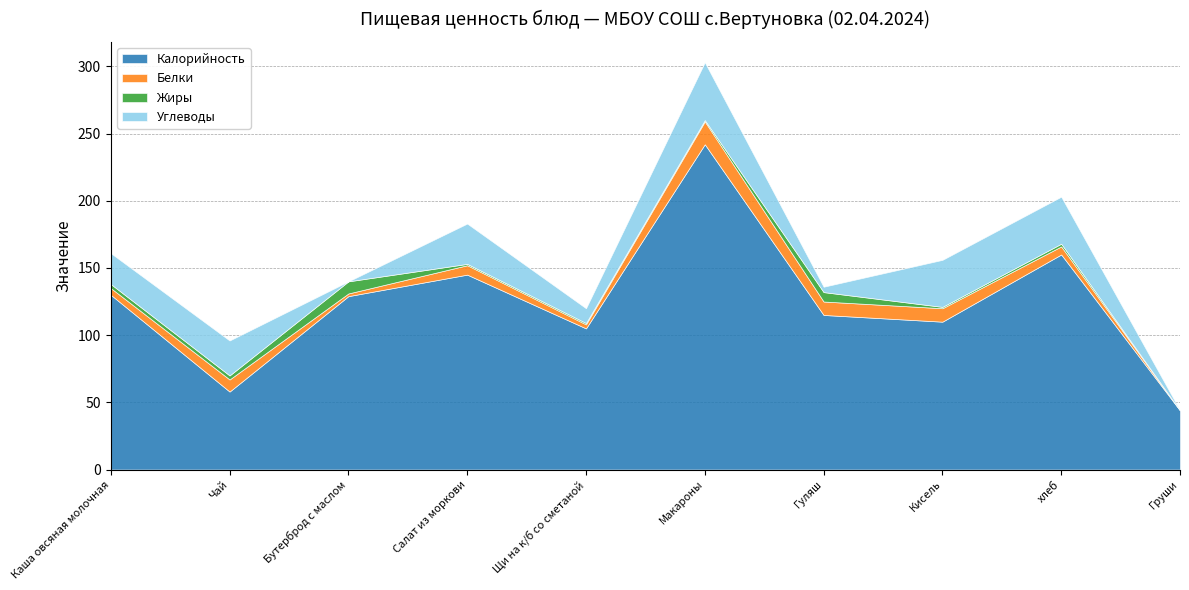

Which category has the highest value in the Жиры series?

Бутерброд с маслом